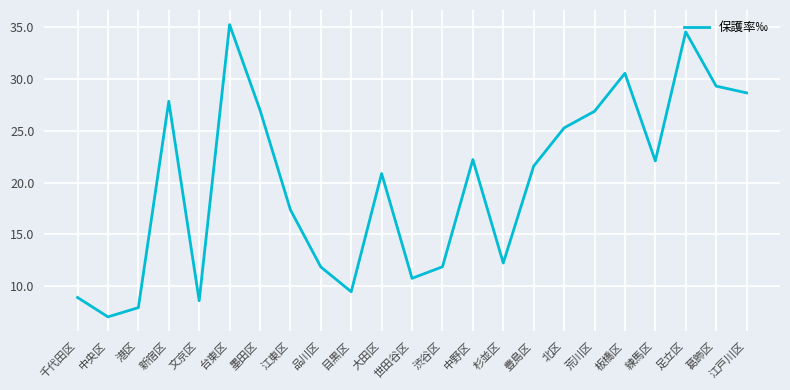

At which label is the value closest to 21?

大田区